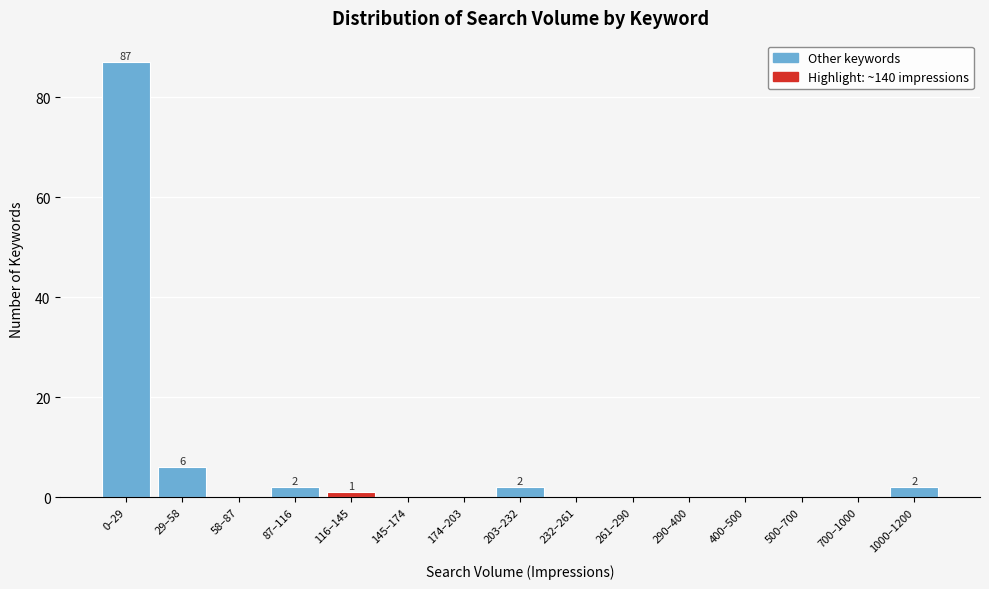

Reading right to left, extract all data points from this chart.

1000–1200=2	700–1000=0	500–700=0	400–500=0	290–400=0	261–290=0	232–261=0	203–232=2	174–203=0	145–174=0	116–145=1	87–116=2	58–87=0	29–58=6	0–29=87